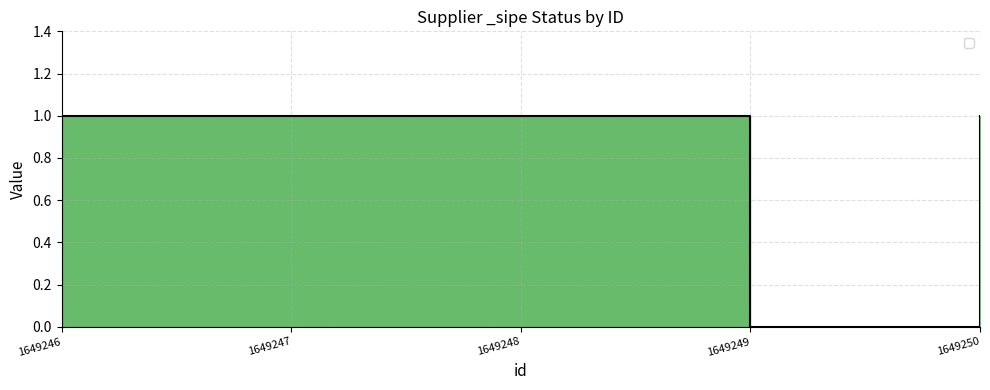

The chart shows a value of 1 at 1649250. True or false?

False